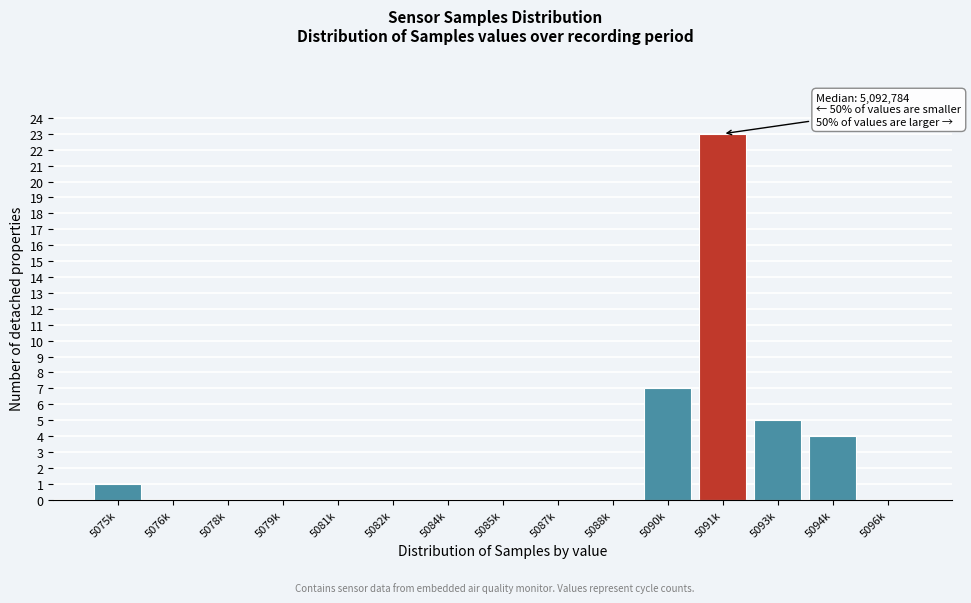

Reading left to right, extract all data points from this chart.

5075k=1	5076k=0	5078k=0	5079k=0	5081k=0	5082k=0	5084k=0	5085k=0	5087k=0	5088k=0	5090k=7	5091k=23	5093k=5	5094k=4	5096k=0